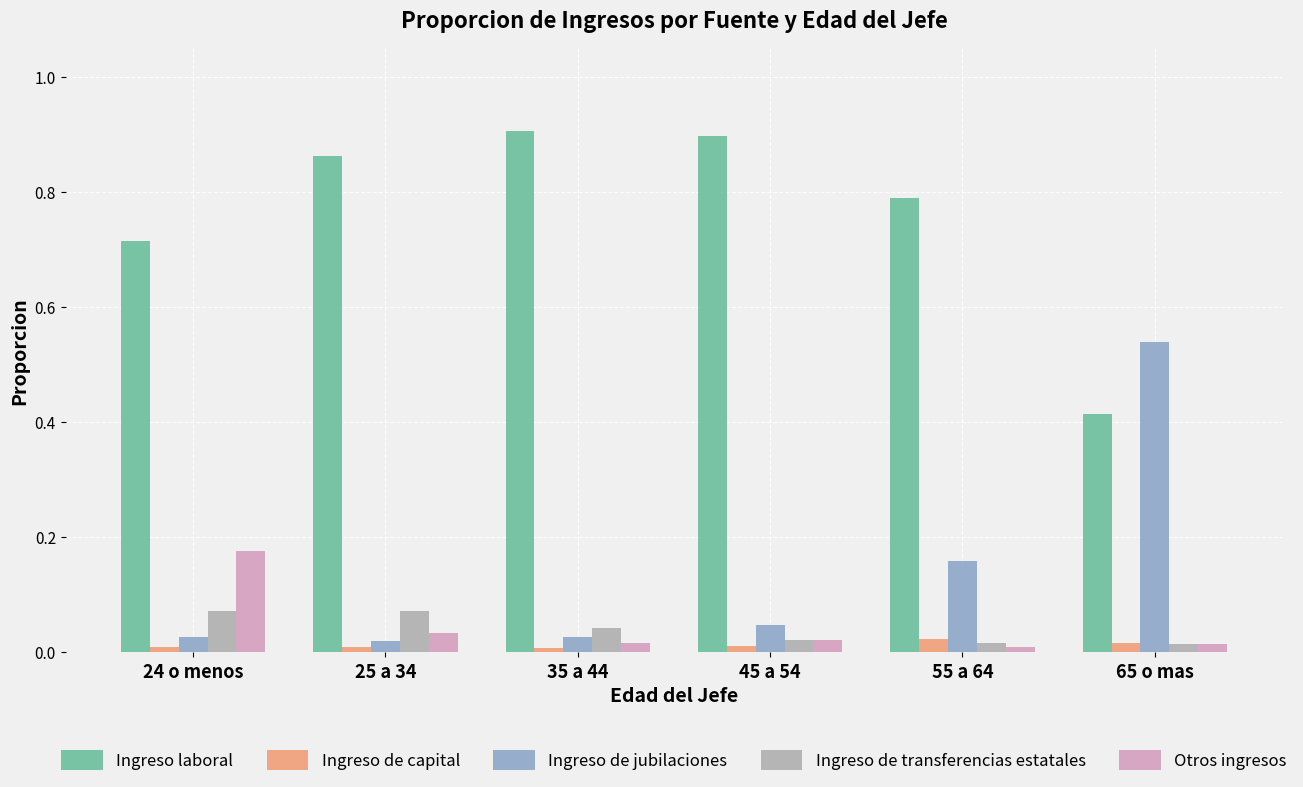

True or false: Ingreso de jubilaciones has a value of 0.1 at 45 a 54.

False